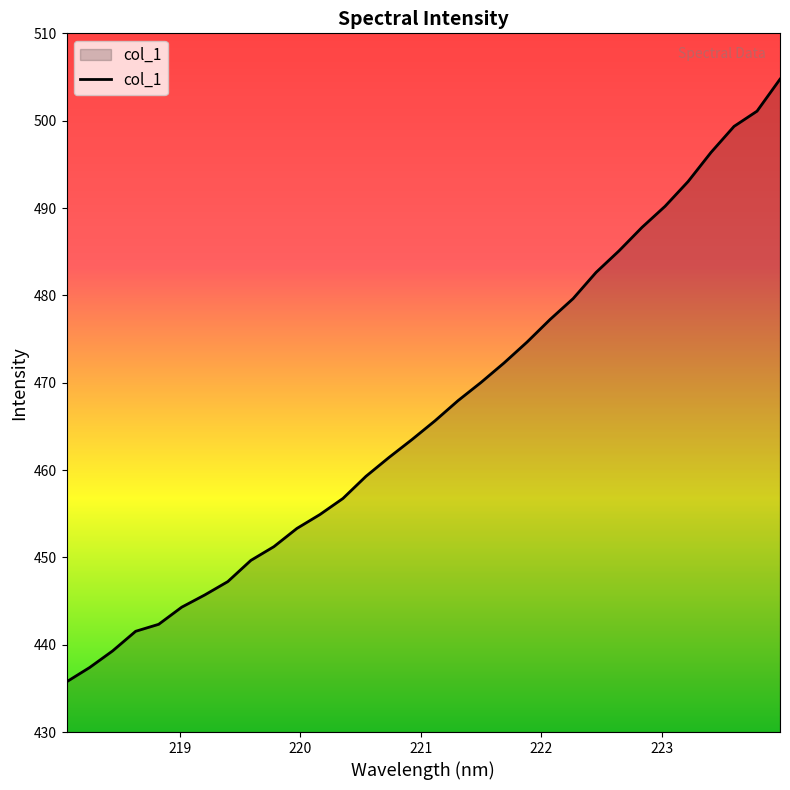

What is the greatest value displayed?

504.8